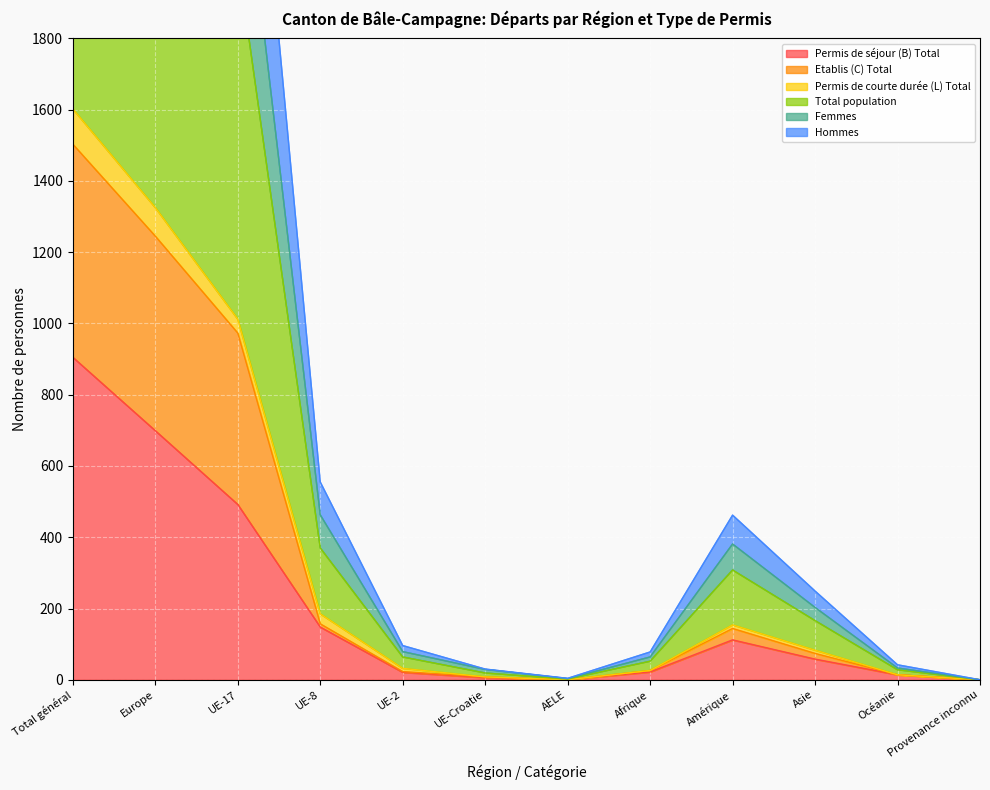

How many positive values does the Etablis (C) Total series have?

10